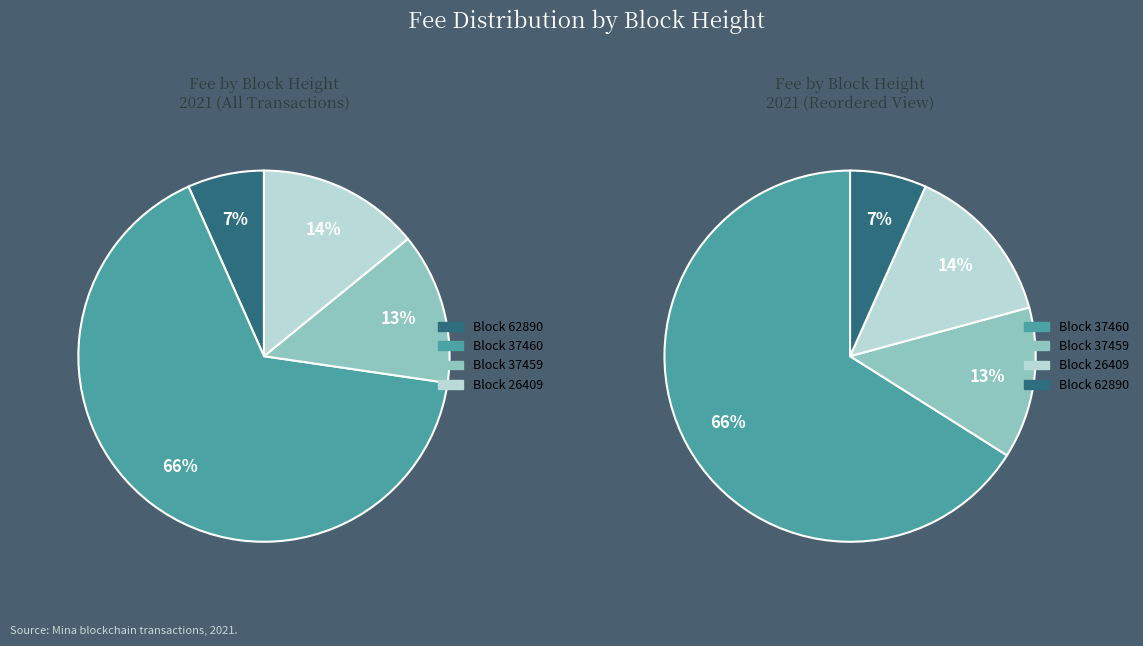

What percentage do 26409 and 62890 together represent?

20.8%